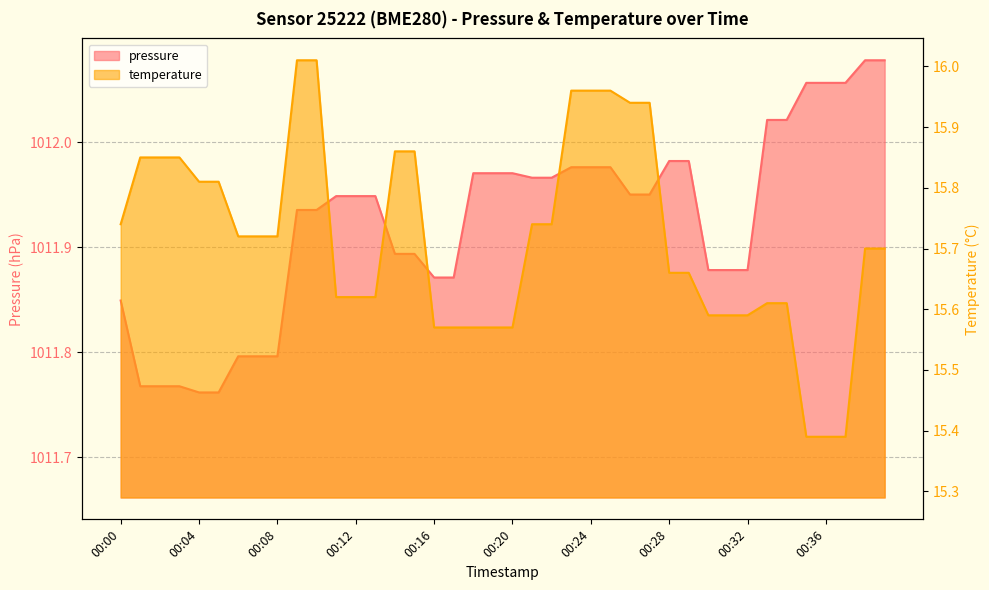

How many lines are shown in the chart?

2